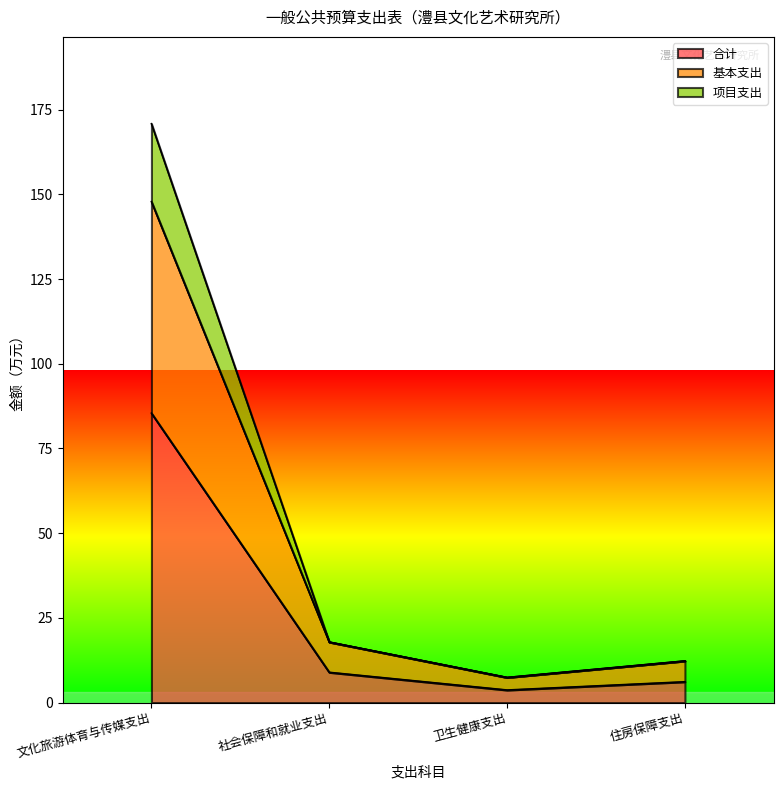

Is it true that 合计 equals 3.7 at 卫生健康支出?

True